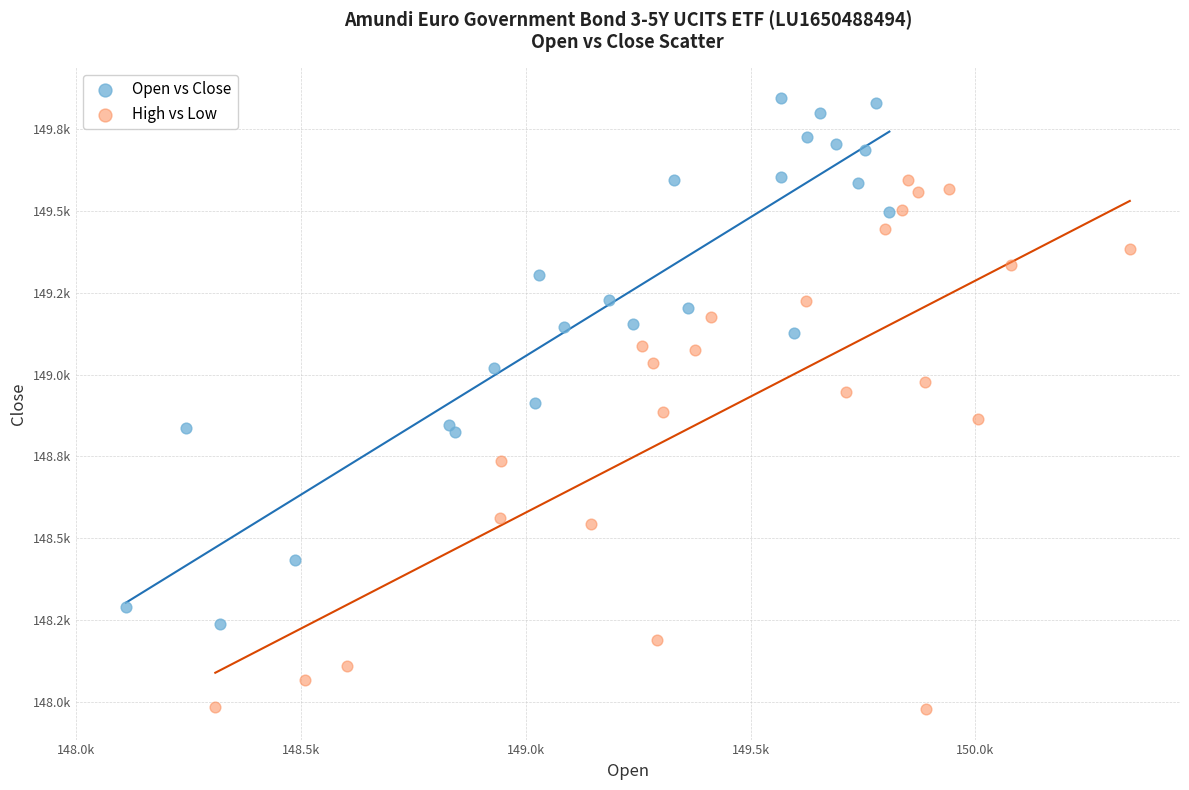

What are all the series names shown in the legend?

Open vs Close, High vs Low